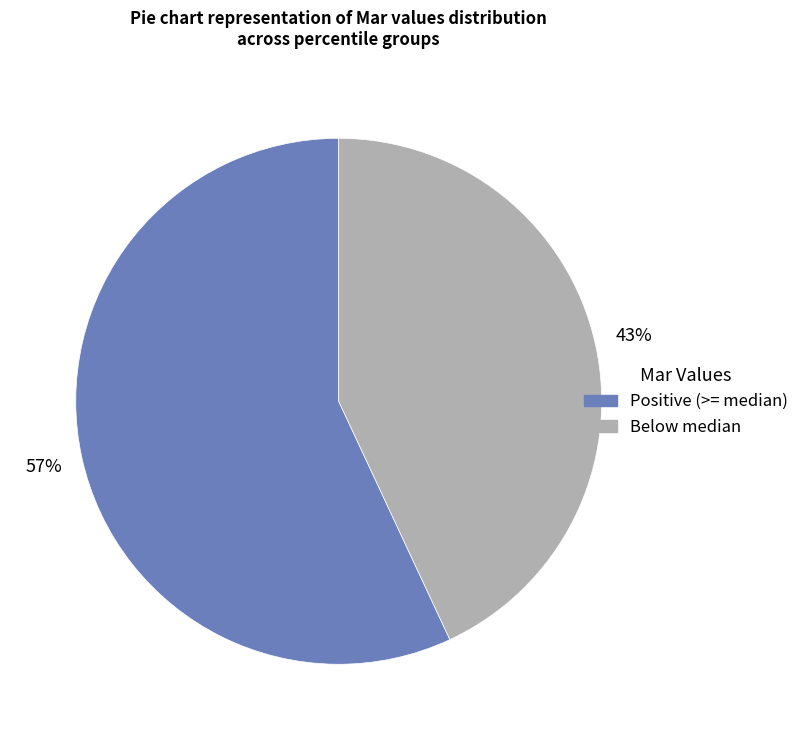

Does any single category account for the majority?

Yes